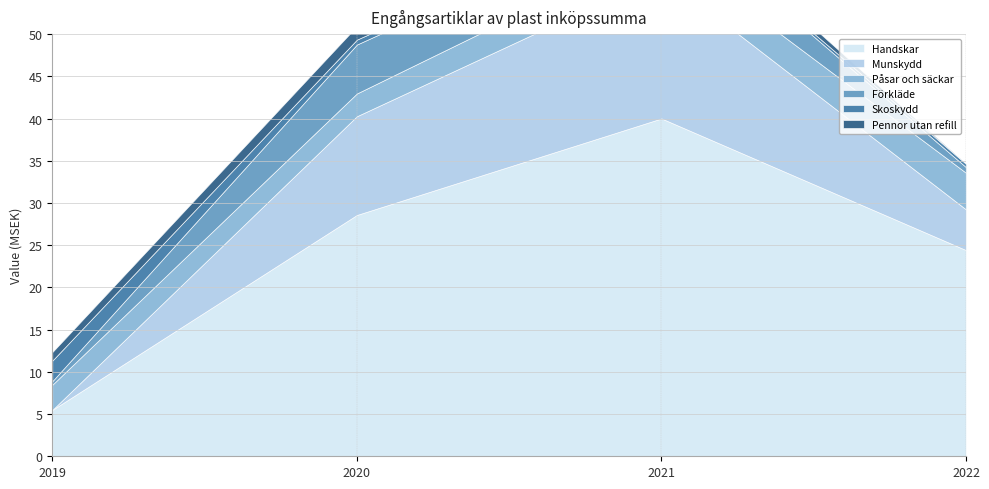

At which category does Förkläde reach its first local peak?

2020